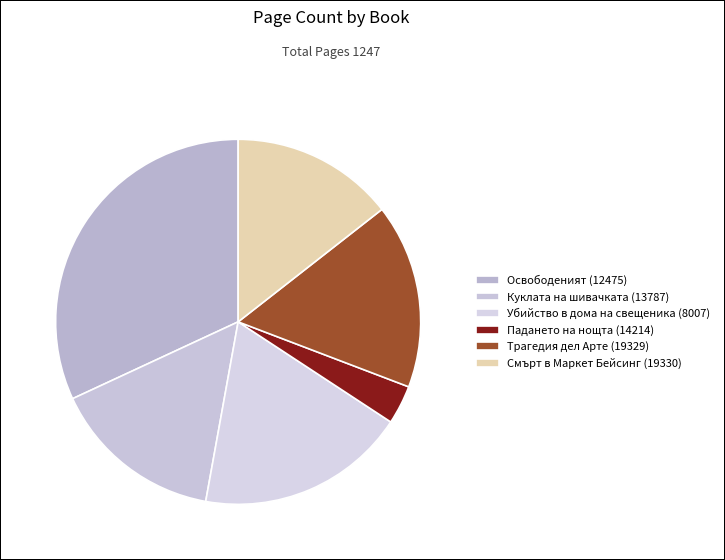

Approximately how many times larger is the value at Убийство в дома на свещеника (8007) compared to Куклата на шивачката (13787)?

1.2